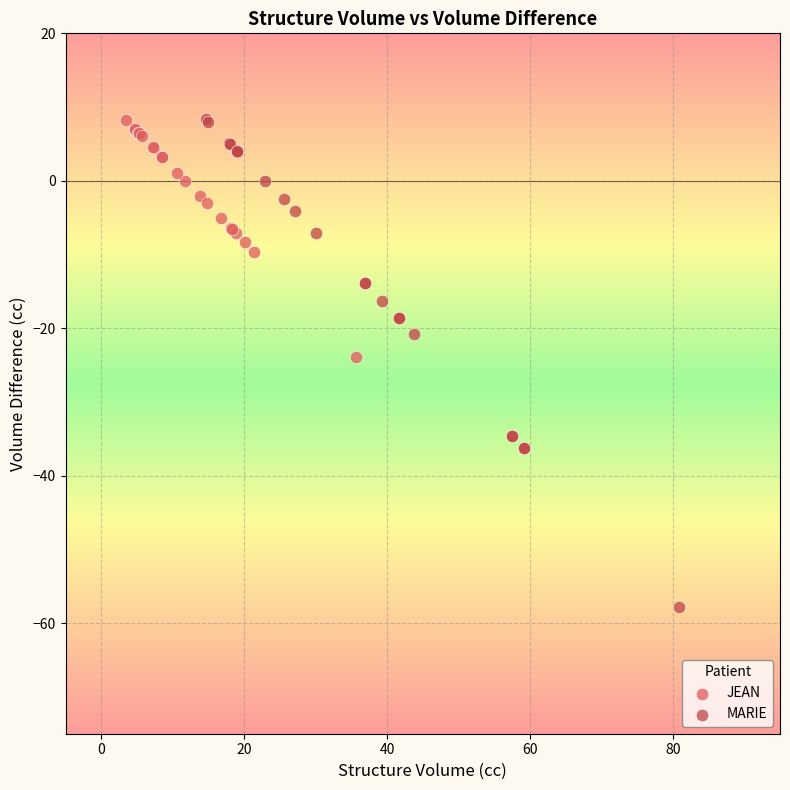

Which series has the largest Y range (max minus min)?

MARIE